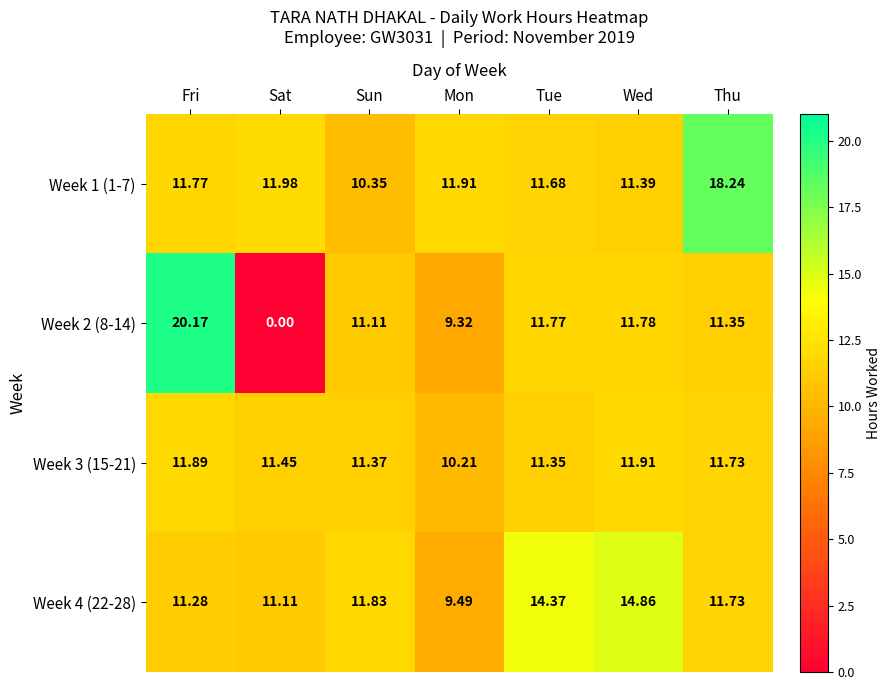

Which label corresponds to the largest value in the chart?

Fri